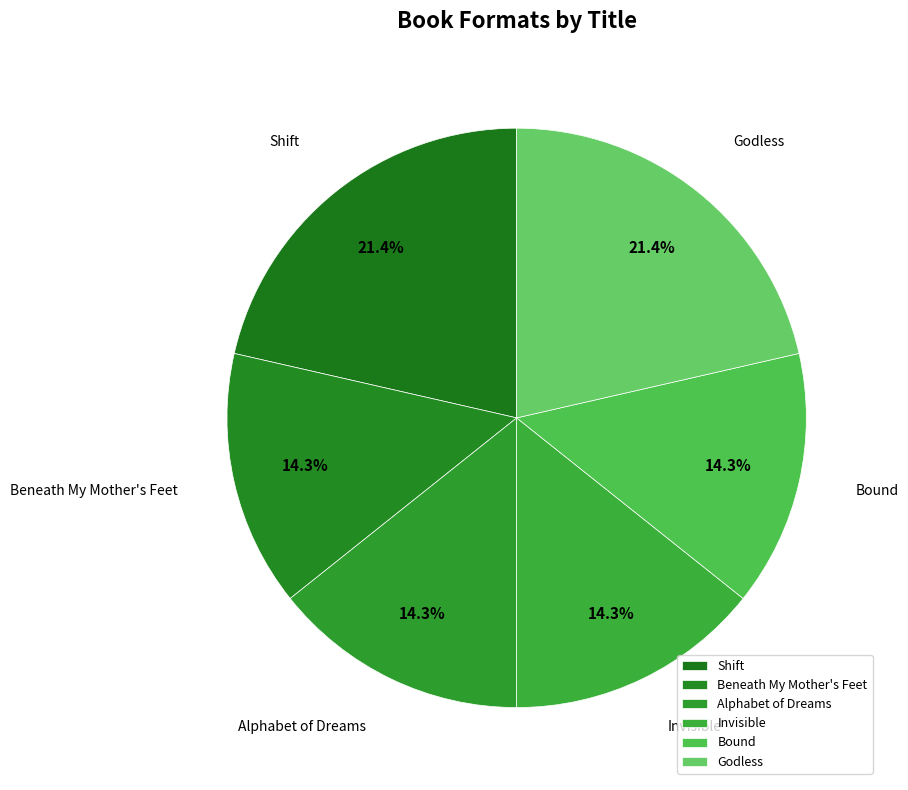

Is the sum of Invisible and Shift greater than half?

No